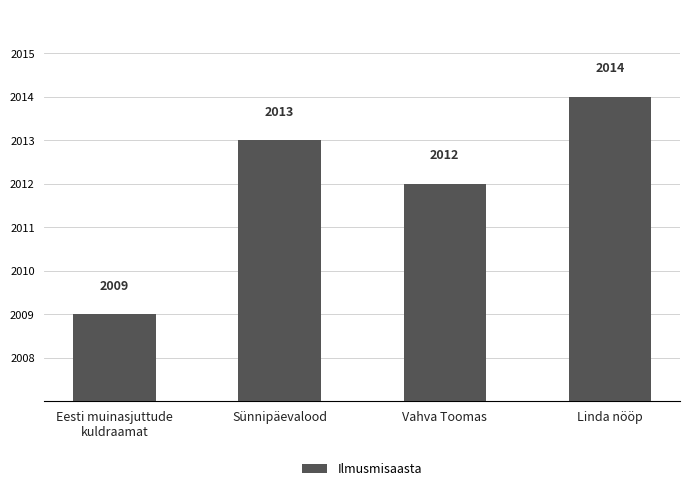

What is the ratio of the value at Sünnipäevalood to the value at Linda nööp?

1.0